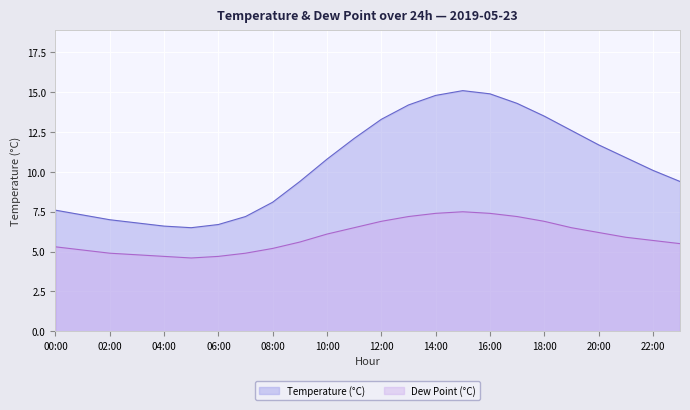

What is the spread (max minus min) of values at 10:00?

4.7